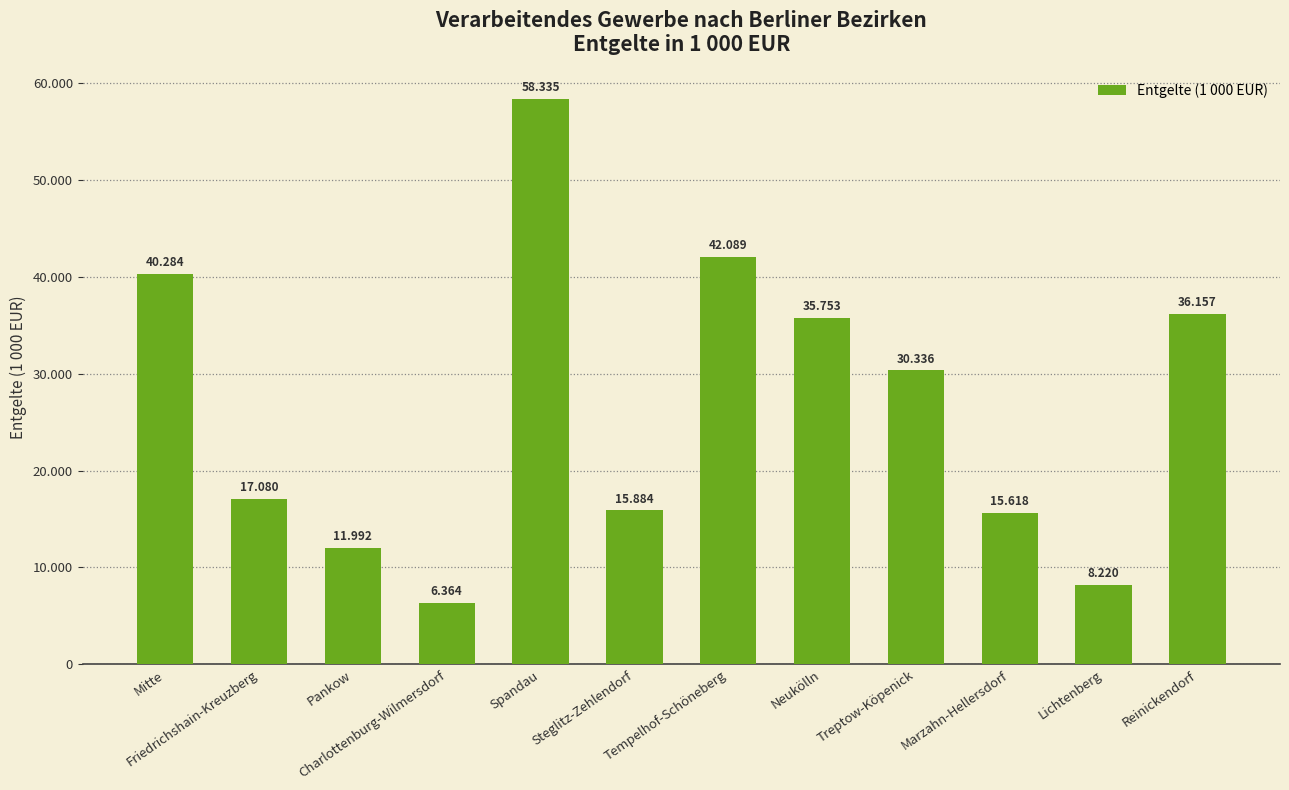

Does the chart contain any negative values?

No